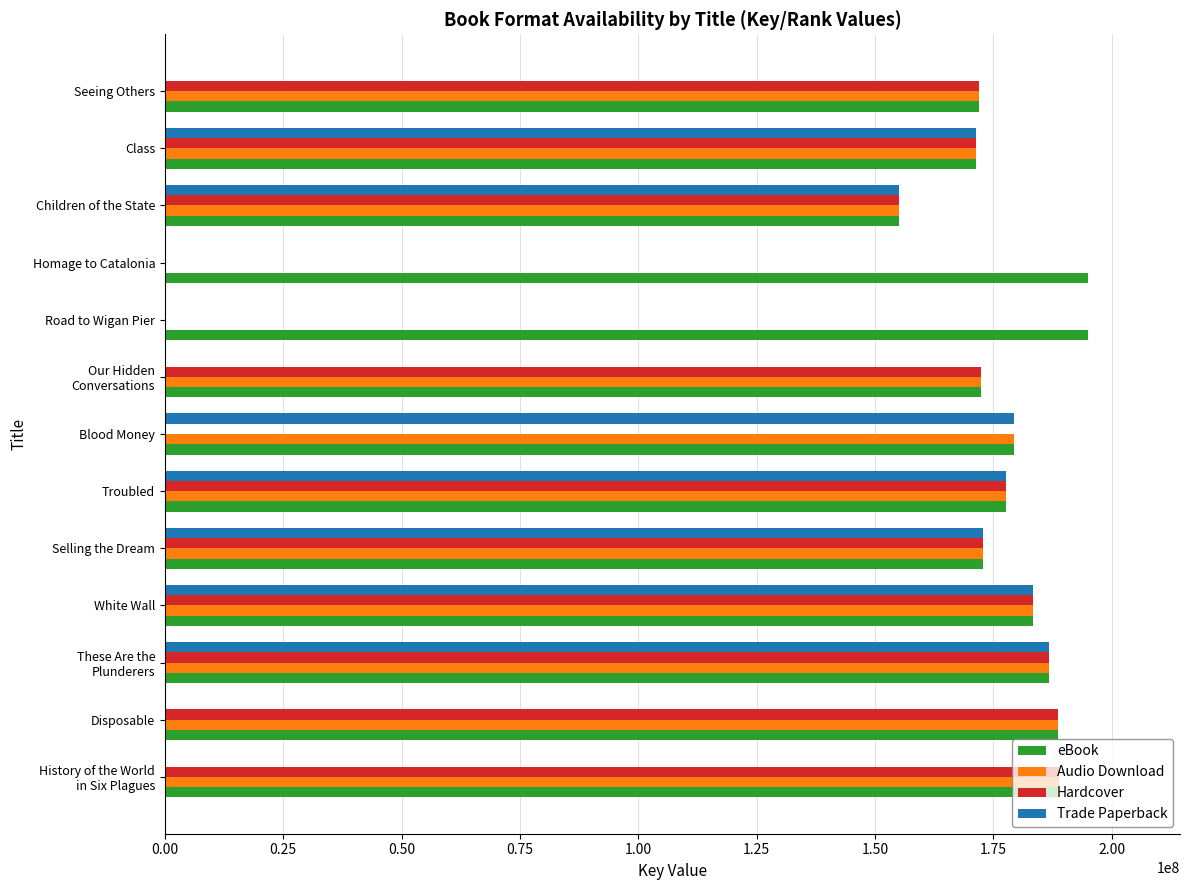

What is the maximum value for Trade Paperback?

186839995